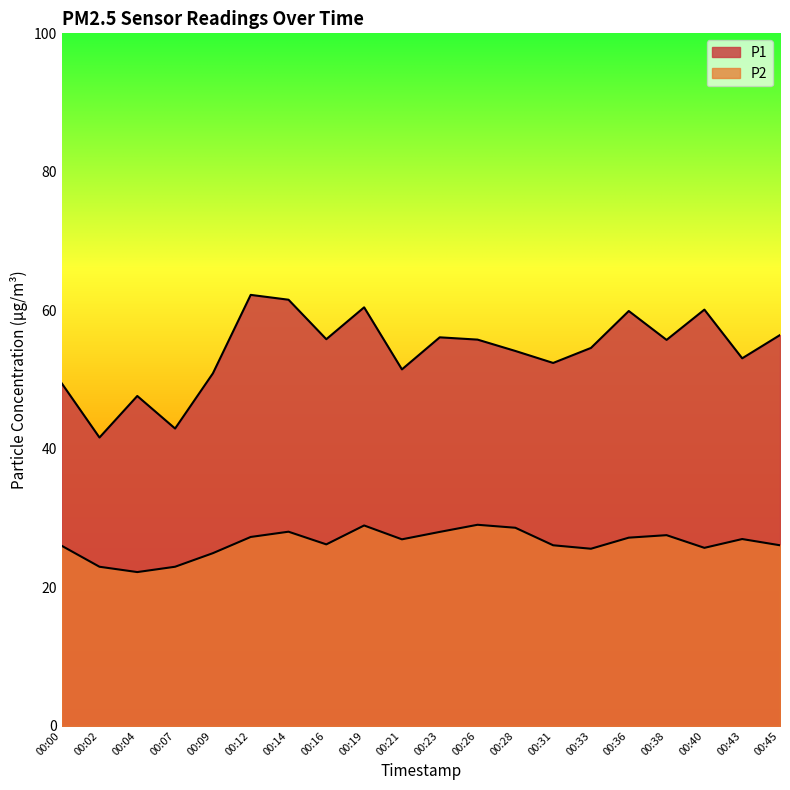

List the series in order of their overall mean, highest first.

P1, P2